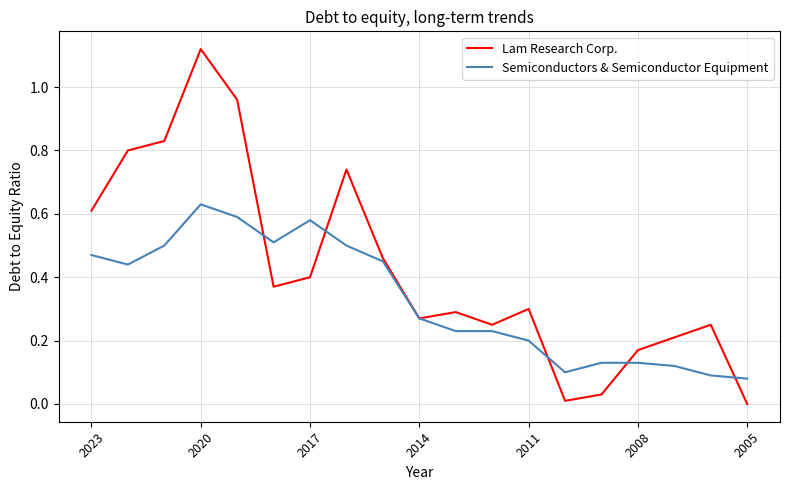

Which series has the largest range (max minus min)?

Lam Research Corp.